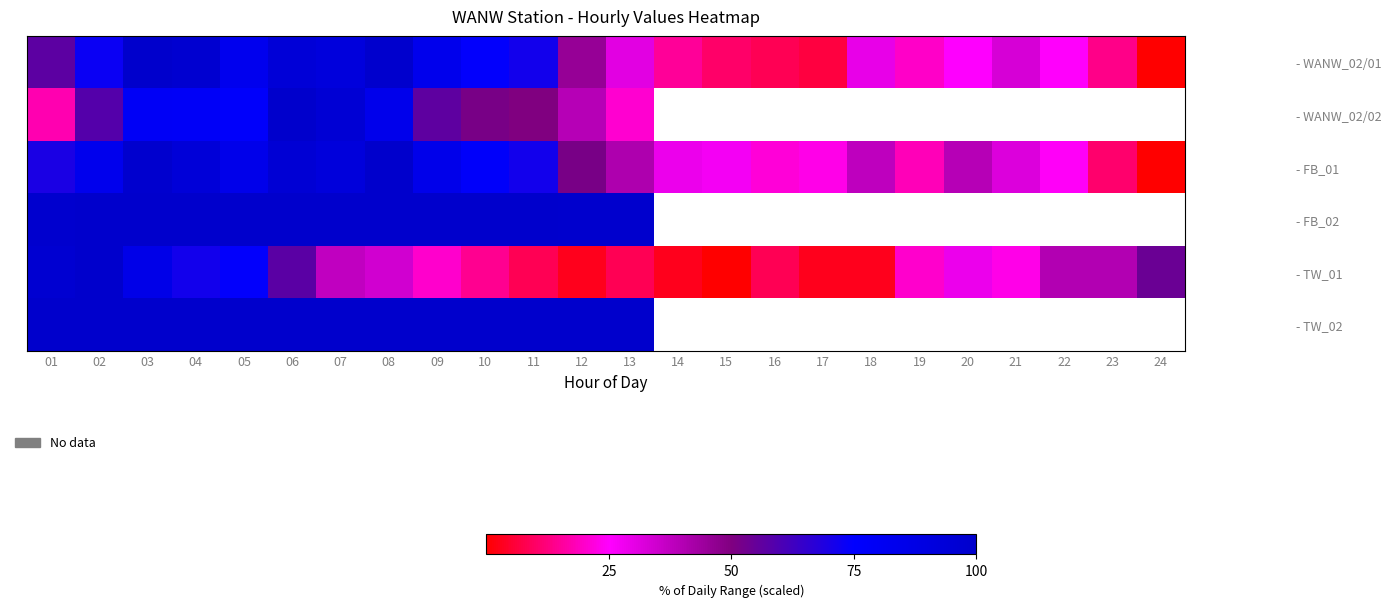

At how many categories does at least one series exceed 96?

13